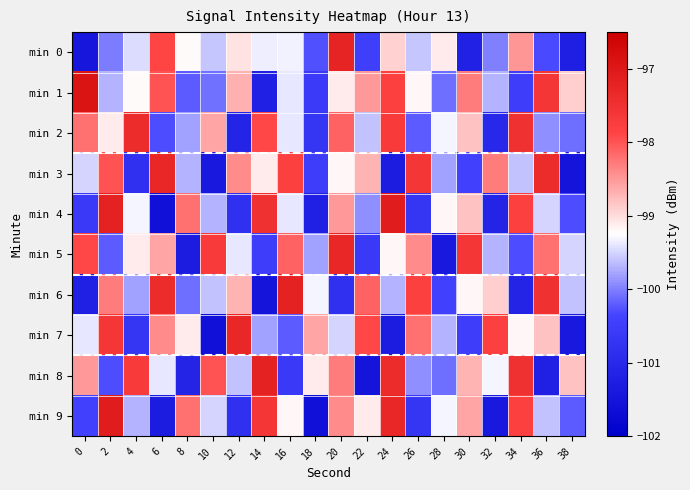

At which category is the sum across all series the highest?

20